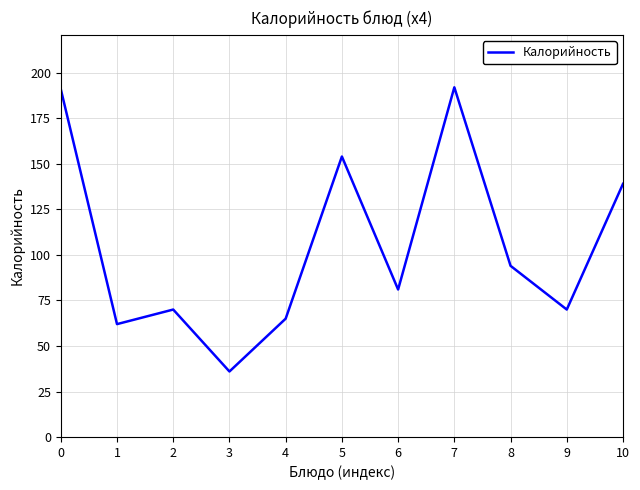

What is the sum of the values at 6 and 9?

151